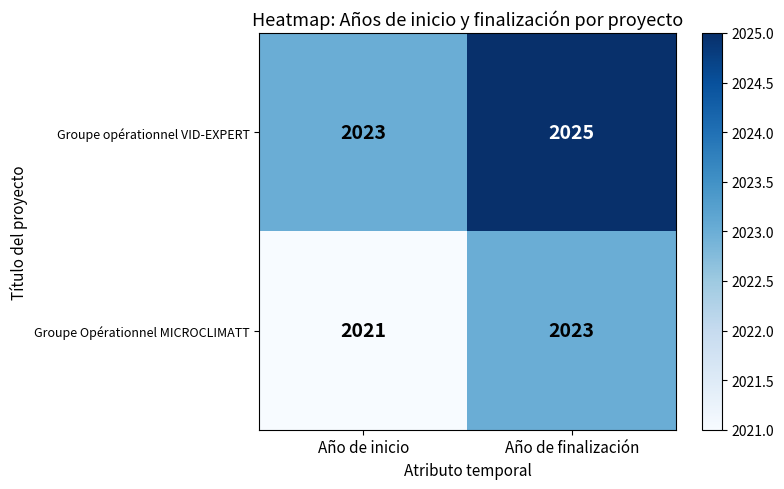

At which label is Groupe Opérationnel MICROCLIMATT closest to 2022?

Año de inicio